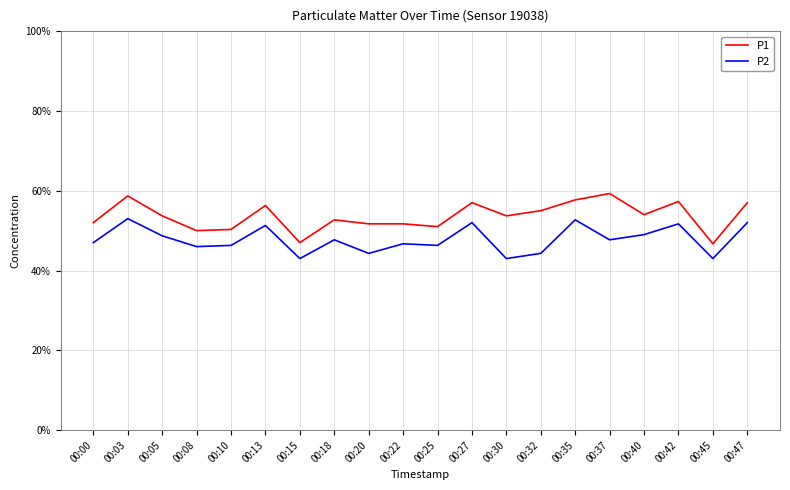

What are all the series names shown in the legend?

P1, P2